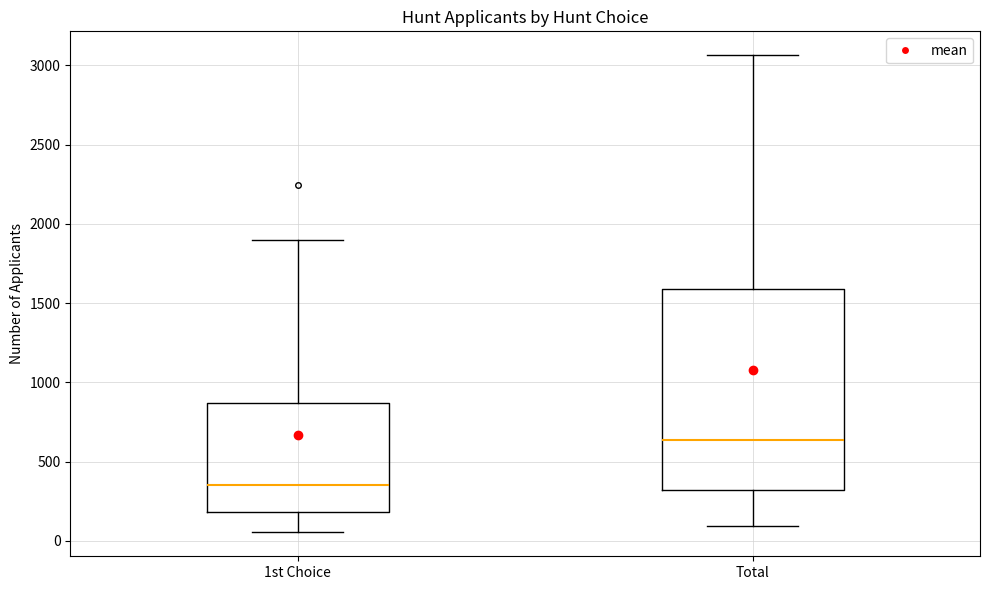

Where does the median line of the box for 1st Choice sit on the y-axis? The values are not printed on the chart, so give them approximately, as read against the axis.

350